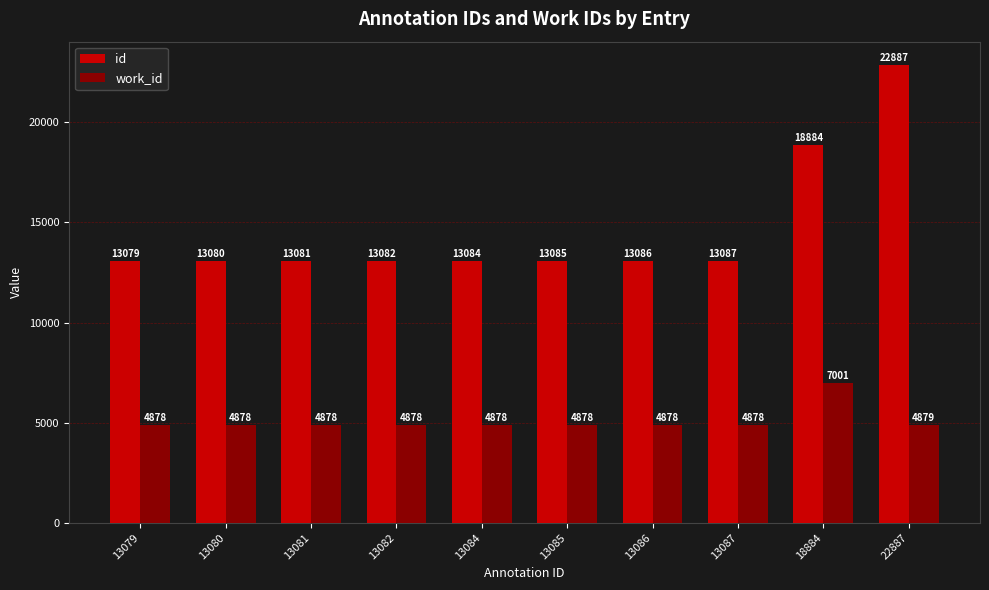

At 13085, list the series in order from smallest to largest.

work_id, id